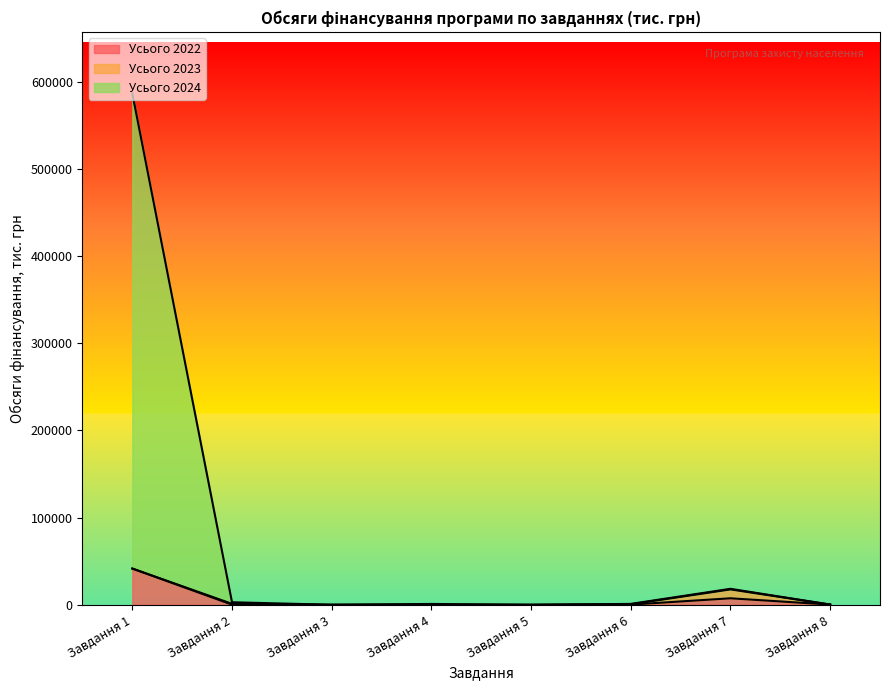

At which category is the sum across all series the highest?

Завдання 1